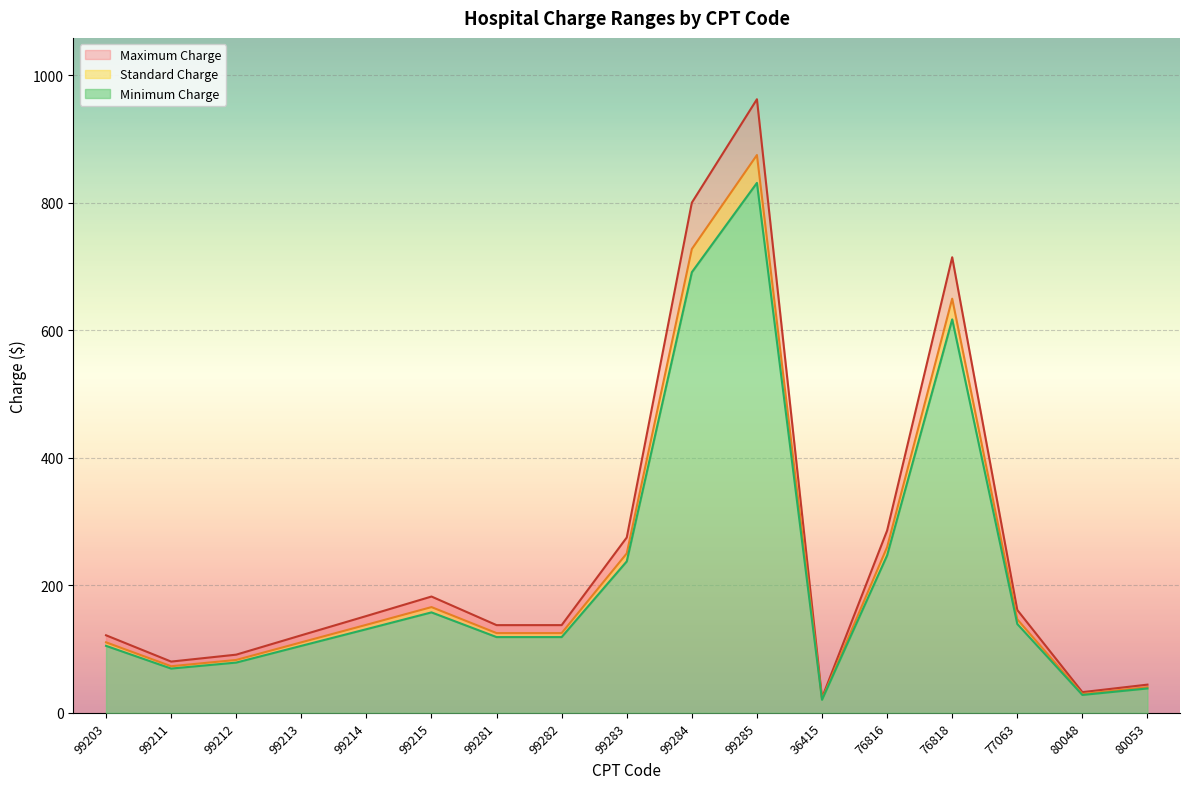

What are all the series names shown in the legend?

Minimum Charge, Standard Charge, Maximum Charge